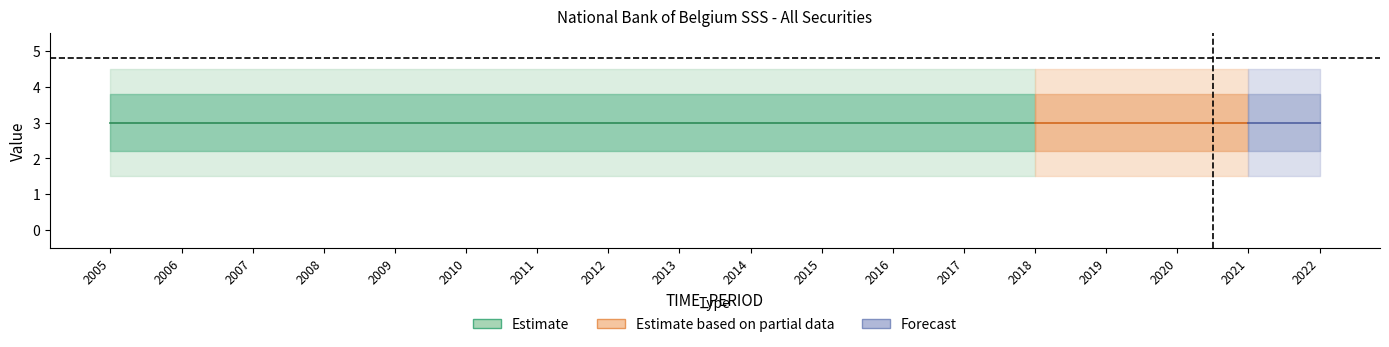

What is the total value across all series at 2021?

3